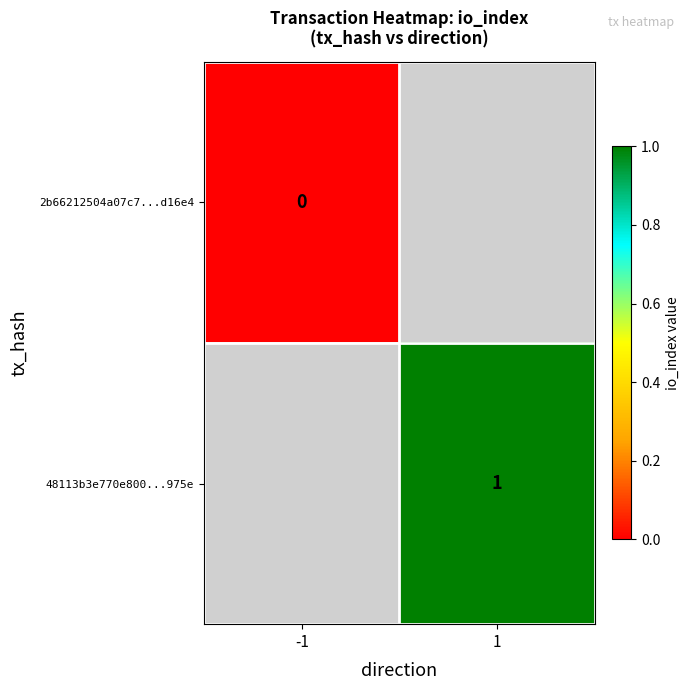

At 1, list the series in order from smallest to largest.

2b66212504a07c7...d16e4, 48113b3e770e800...975e